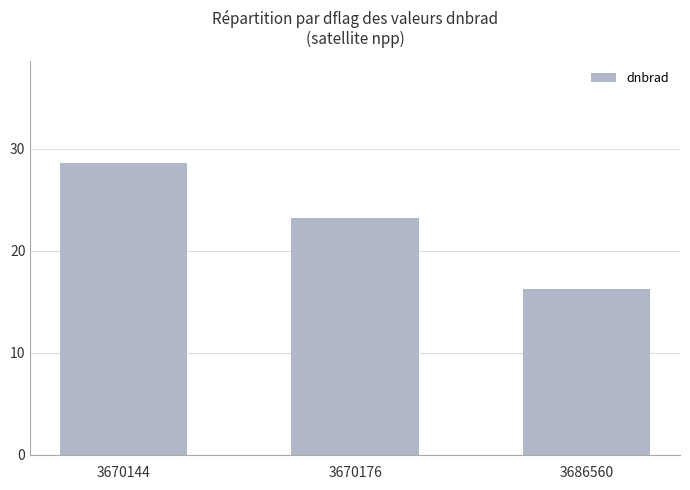

The chart shows a value of 28.6 at 3670144. True or false?

True